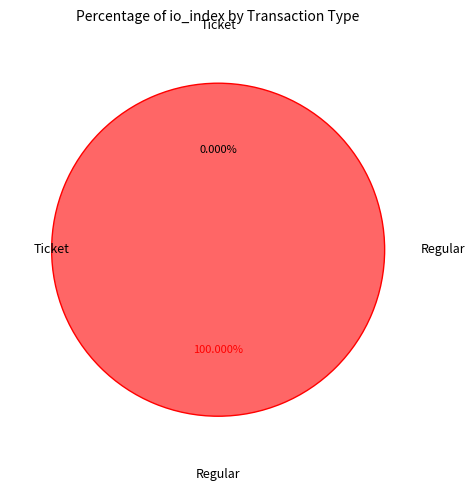

Combined, what portion of the pie is Regular and Ticket?

100.0%